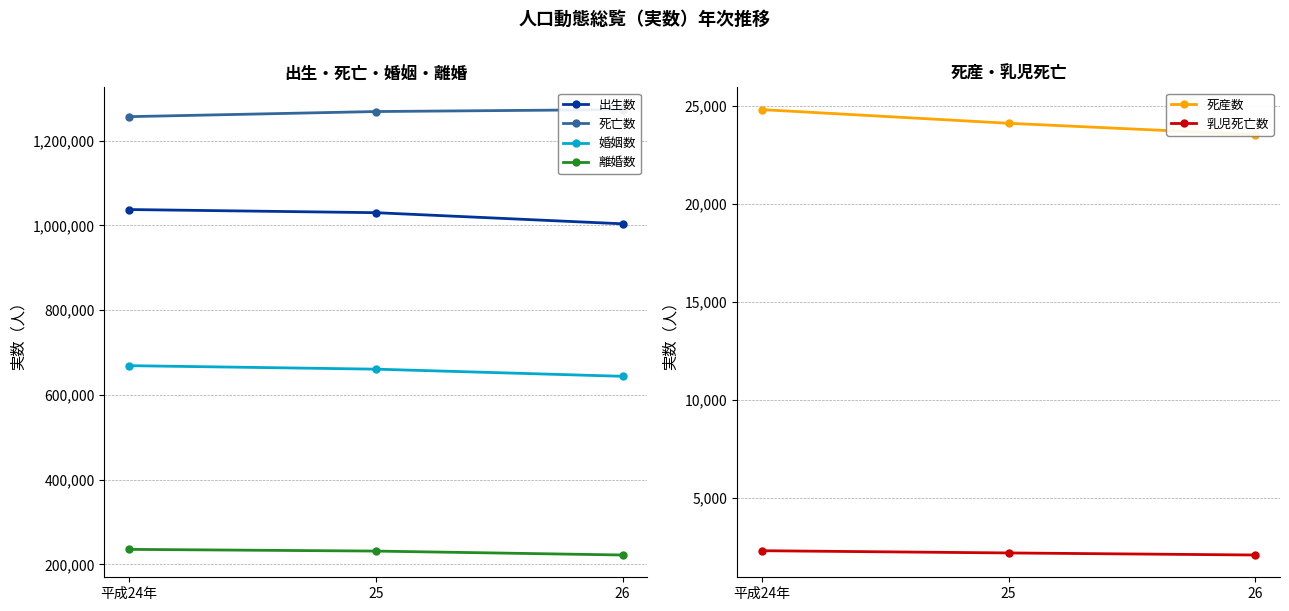

What is the approximate value of 出生数 at 25, to the nearest 50?

1029800